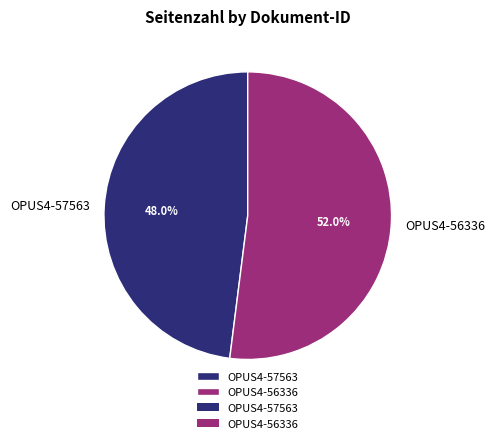

How much of the chart is everything except OPUS4-57563?

52.0%